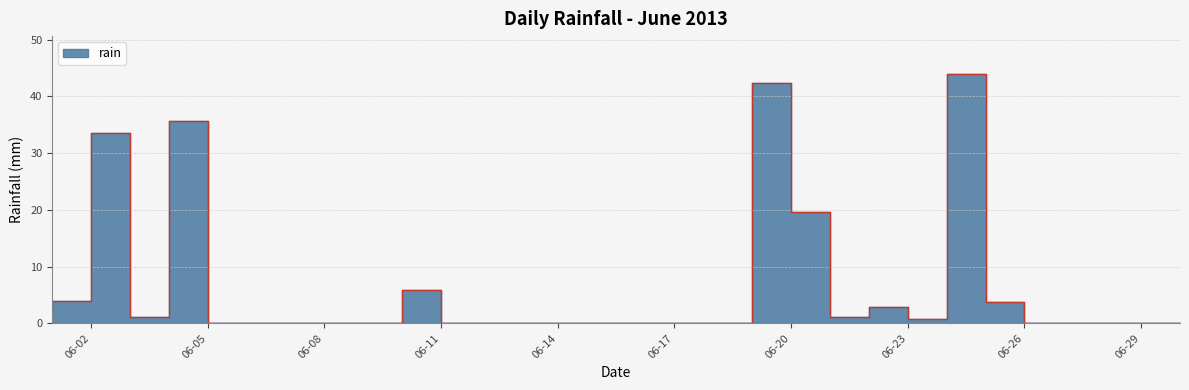

Between 2013-06-28 and 2013-06-07, which is larger?

2013-06-28